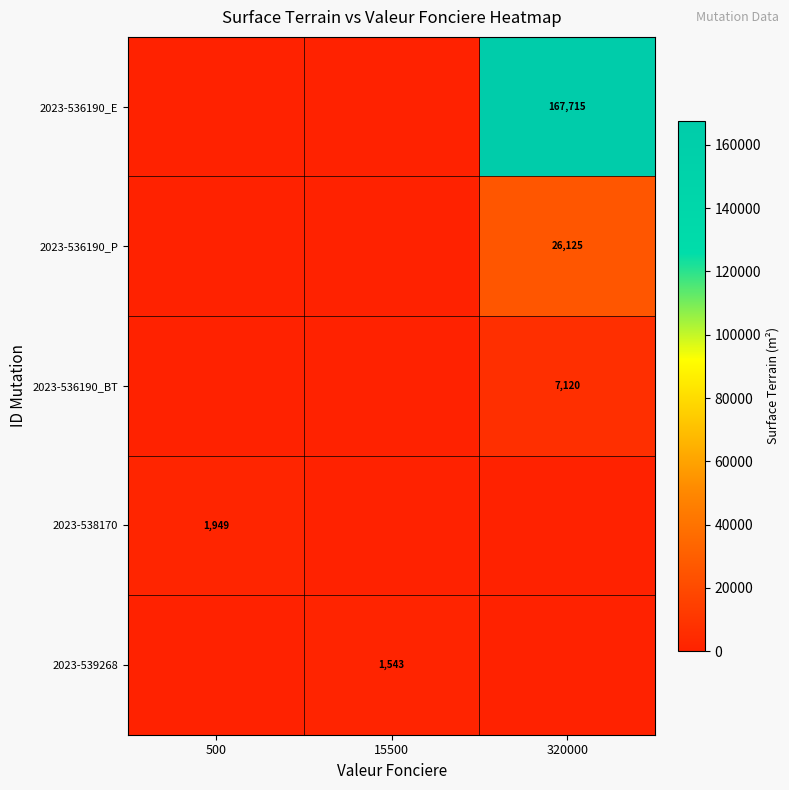

Between 15500 and 500, which is larger?

15500